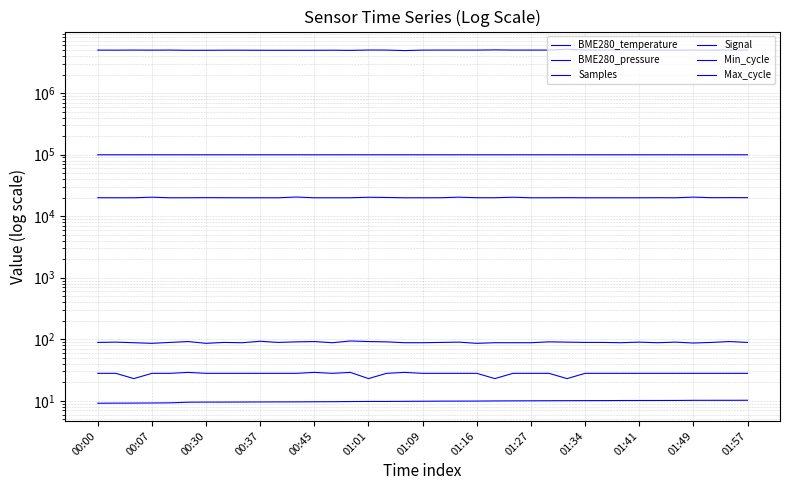

What is the difference between the Signal values at 36 and 25?

2.0